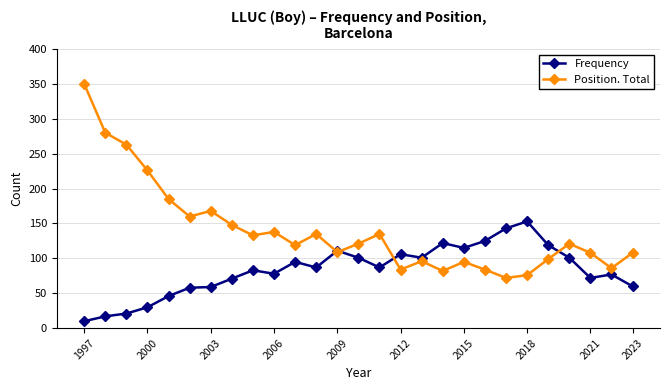

What is the value of the Frequency point at the 6th from the left?

58